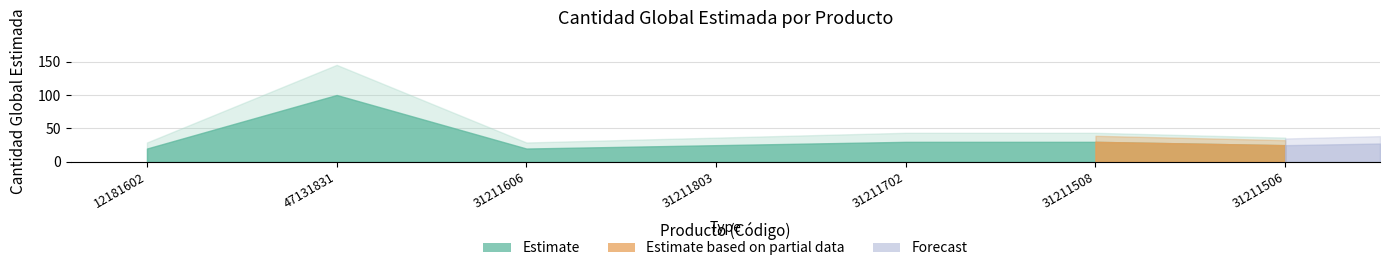

What is the sum of the values at 47131831 and 31211506?

125